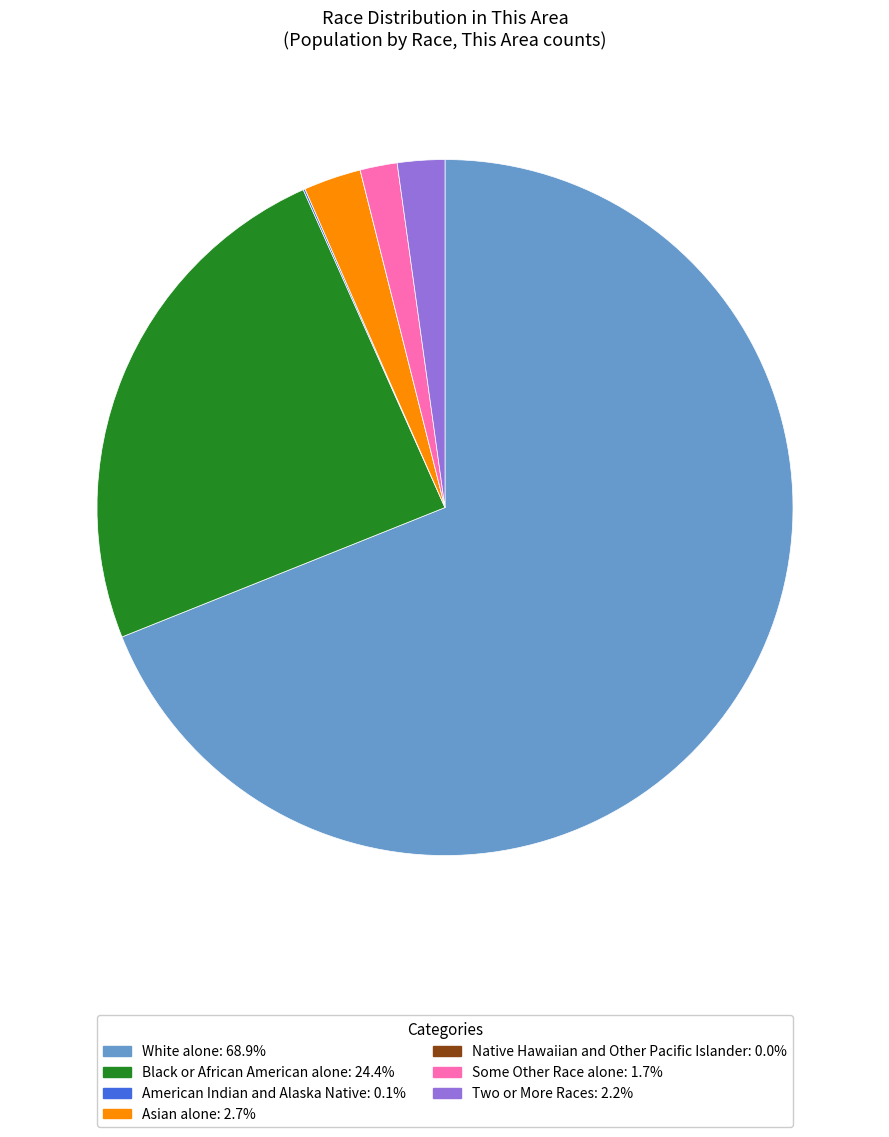

What is the ratio of the value at Asian alone to the value at Black or African American alone?

0.1